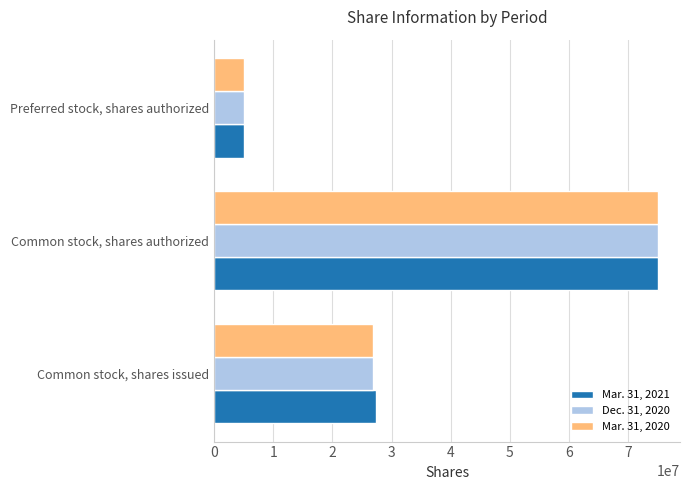

Is it true that Dec. 31, 2020 equals 26889190 at Common stock, shares issued?

True